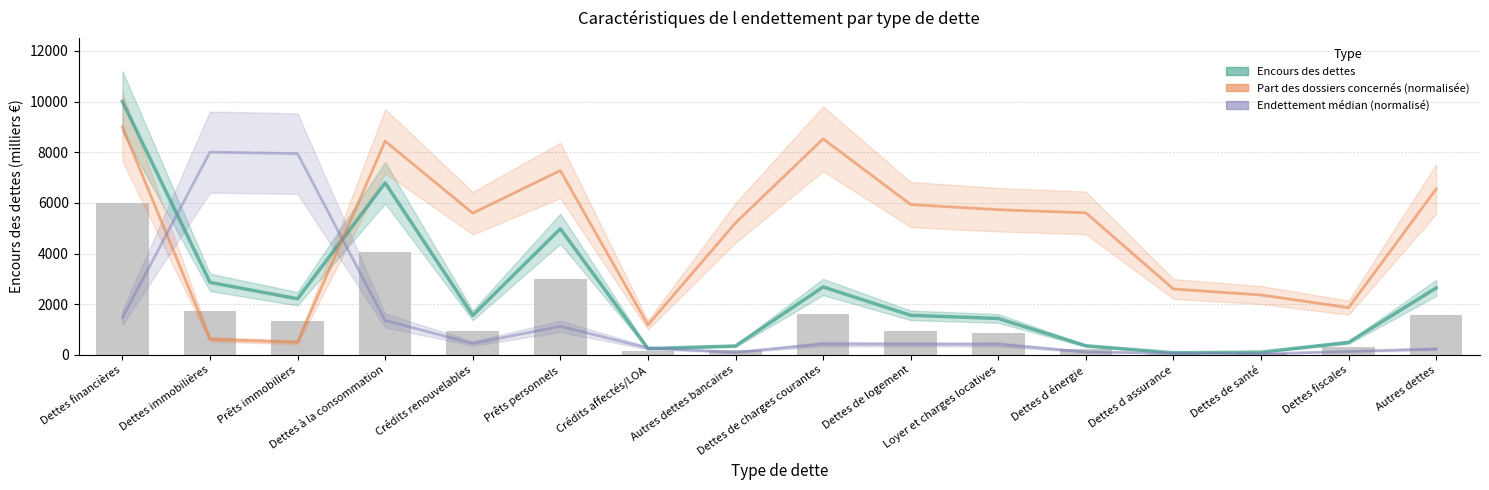

What is the label of the 5th bar from the right?

Dettes d énergie